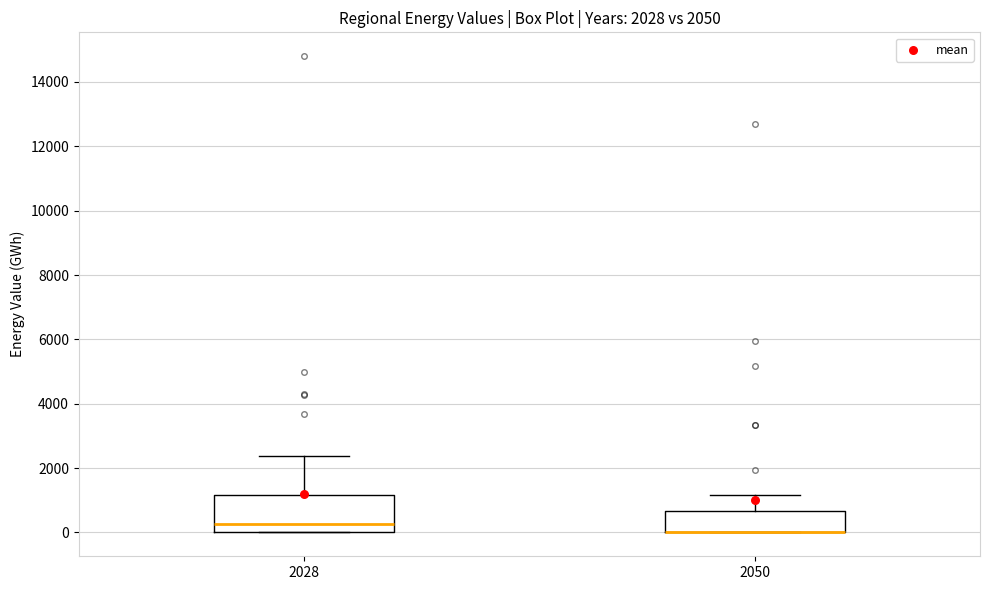

Comparing the boxes themselves (not the whiskers), which one is the tallest?

2028